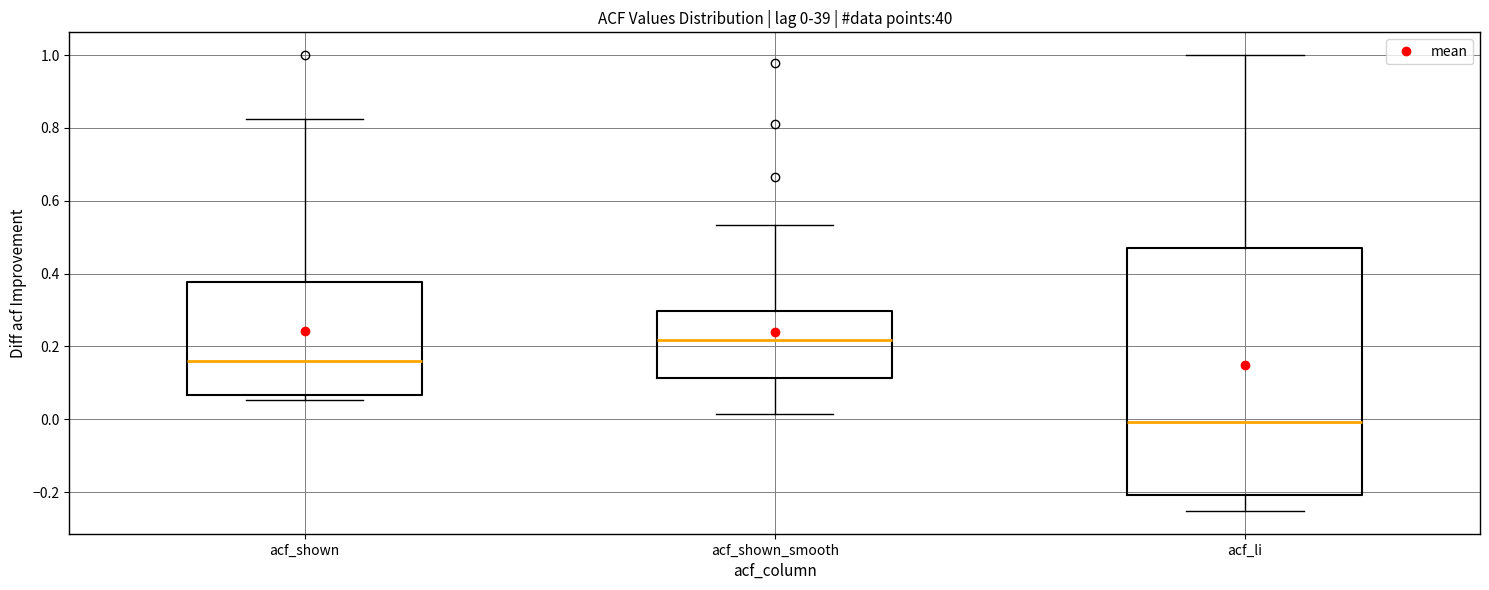

Which box's median line is the lowest?

acf_li